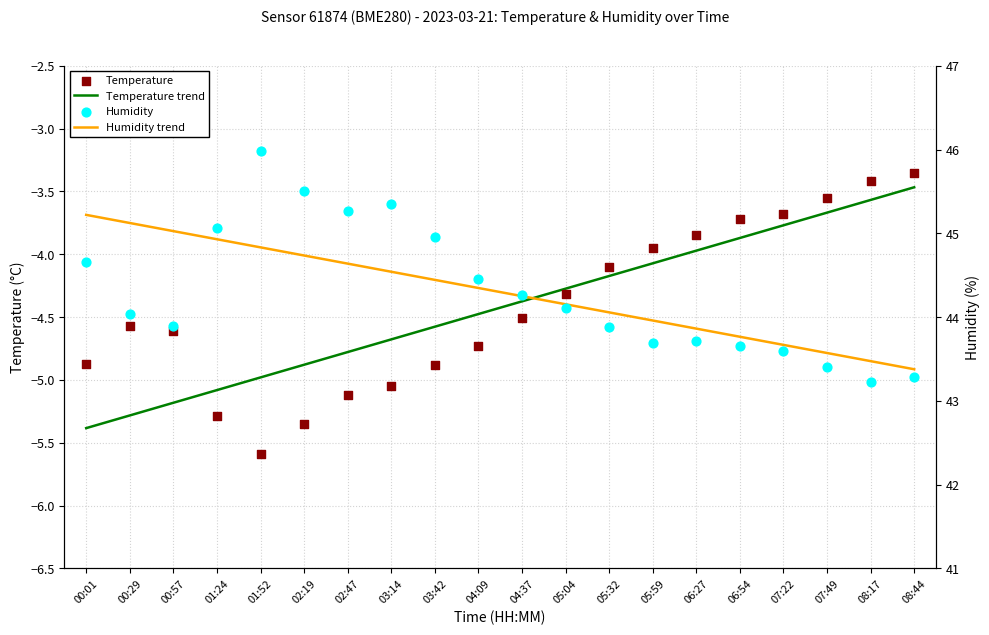

Which series contains the lowest Y value?

Temperature